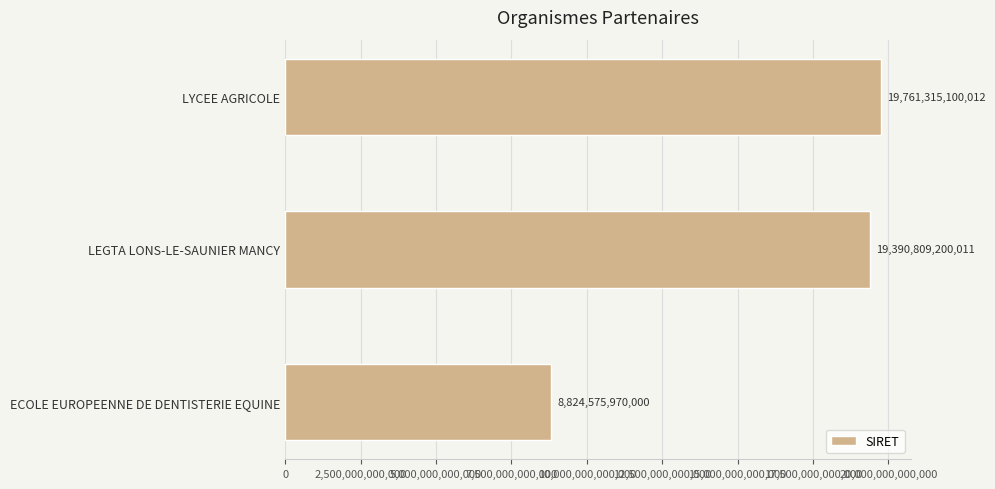

Rank the categories by value from lowest to highest.

ECOLE EUROPEENNE DE DENTISTERIE EQUINE, LEGTA LONS-LE-SAUNIER MANCY, LYCEE AGRICOLE